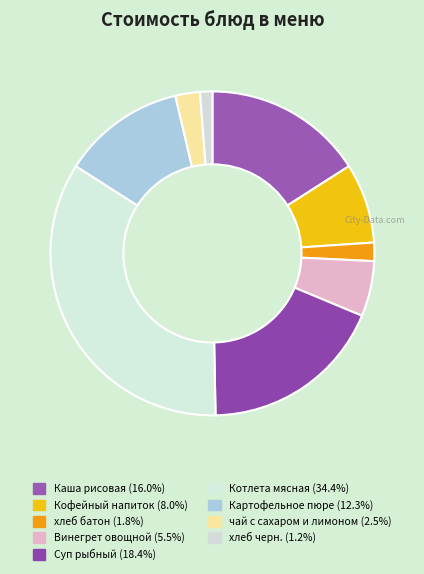

Between Котлета мясная and Картофельное пюре, which is larger?

Котлета мясная